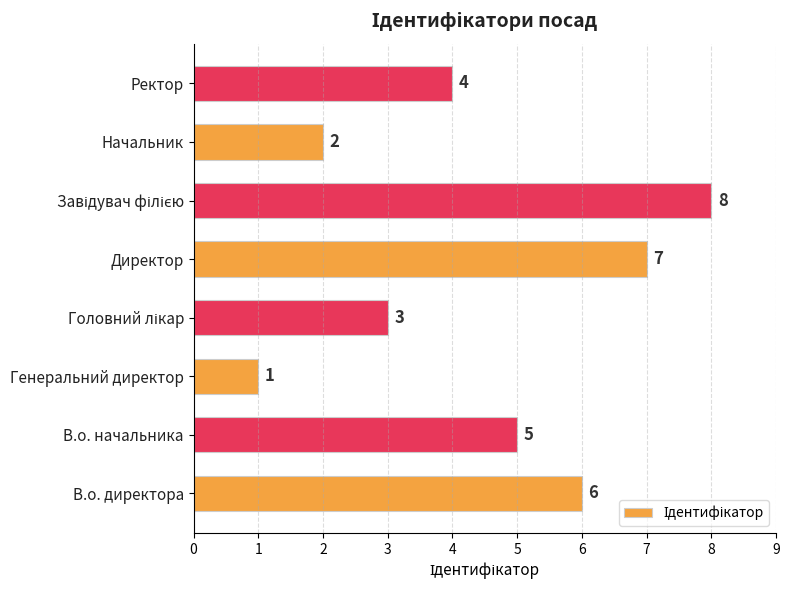

At which category does the chart reach its minimum across all series?

Генеральний директор